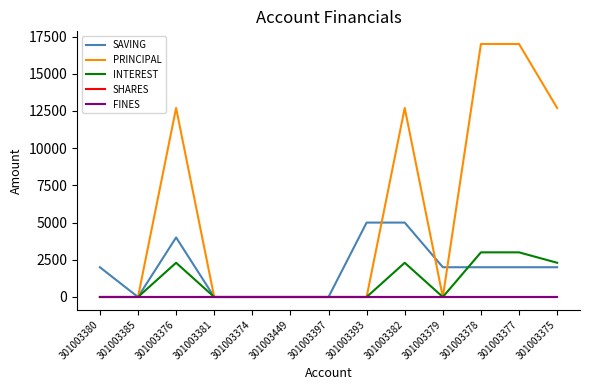

Which series has the largest total across all categories?

PRINCIPAL